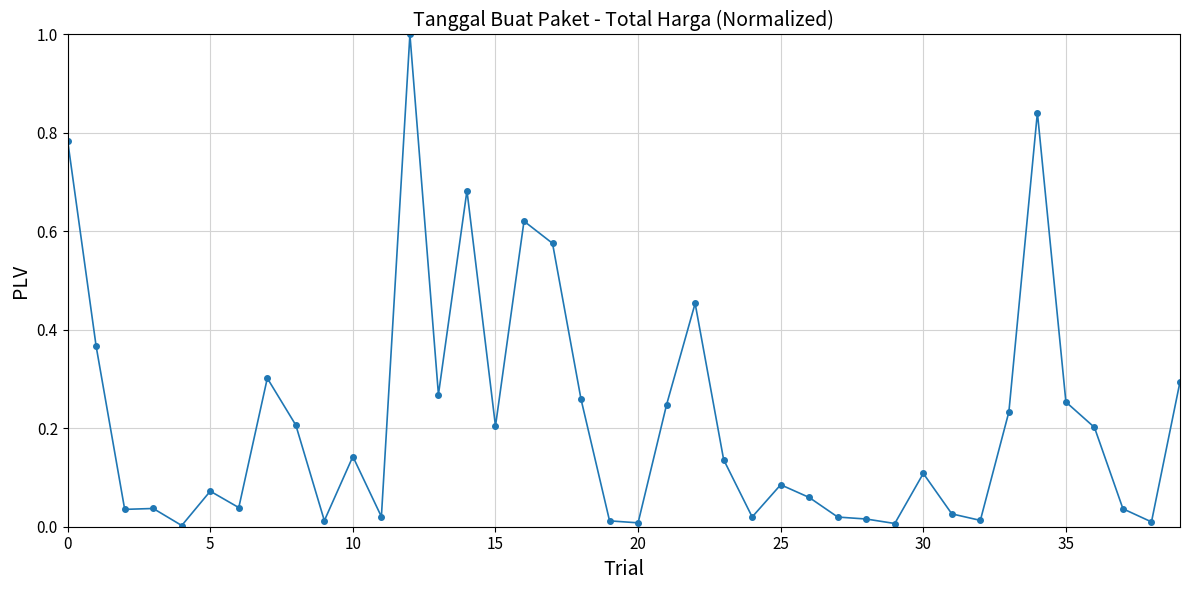

What is the sum of all values?

8.7